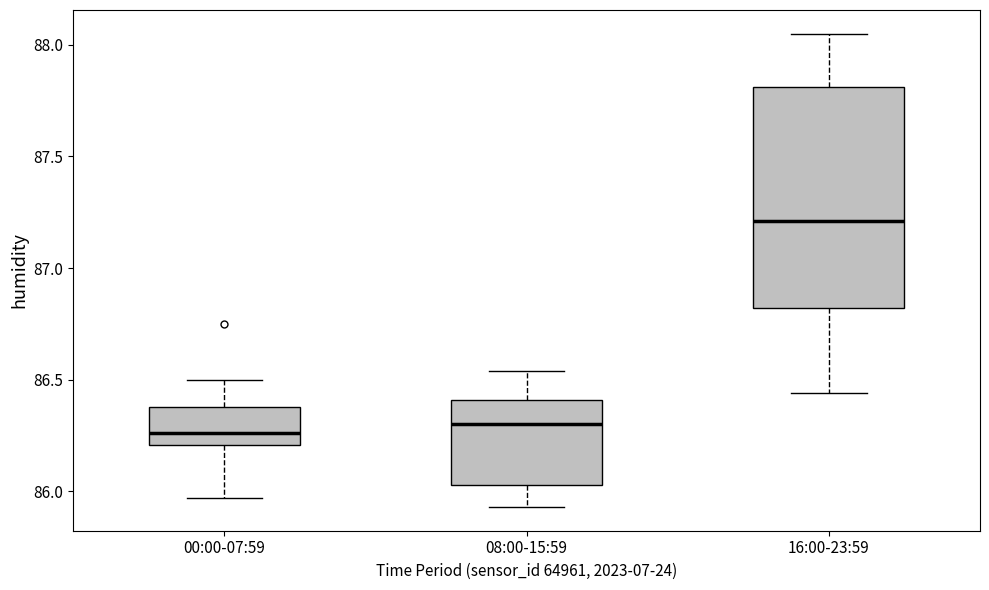

Reading left to right, transcribe this box plot: for each box, give where its median line is, the range the box spans, and where its two whiskers end, as read against the y-axis. The values are not printed on the chart, so give them approximately, as read against the axis.

00:00-07:59: median 86.25, box 86.20 to 86.40, whiskers 85.95 to 86.50
08:00-15:59: median 86.30, box 86.05 to 86.40, whiskers 85.95 to 86.55
16:00-23:59: median 87.20, box 86.80 to 87.80, whiskers 86.45 to 88.05